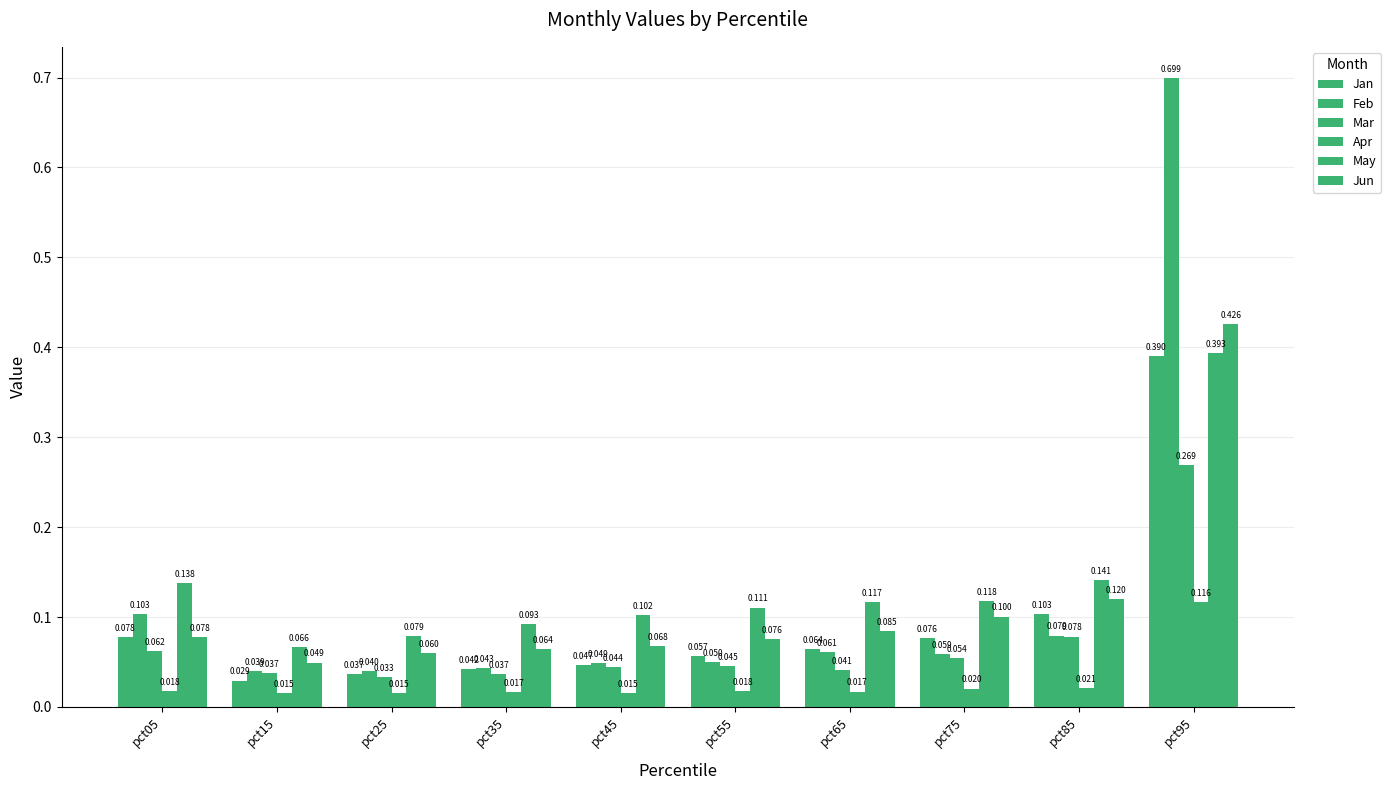

How many bars are there in each group?

6